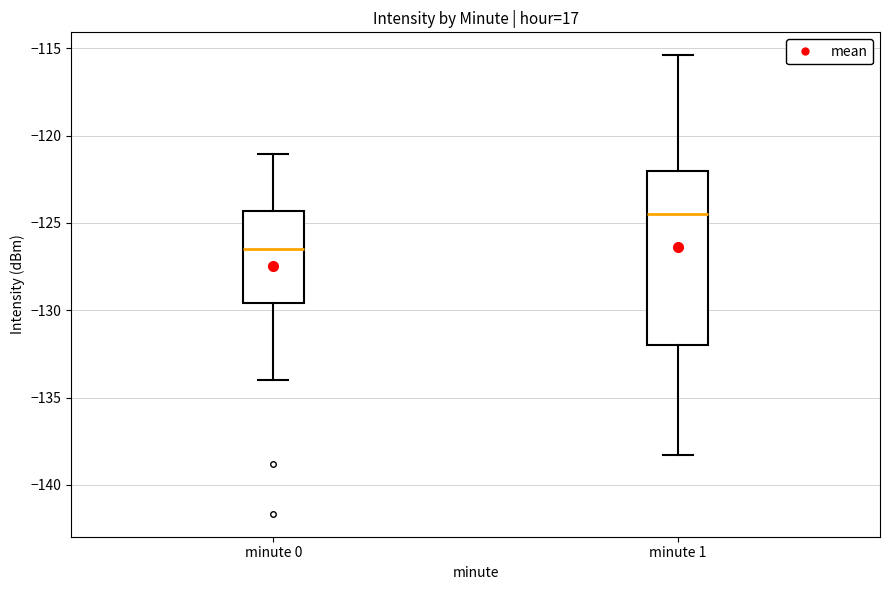

Which box's median line is the lowest?

minute 0